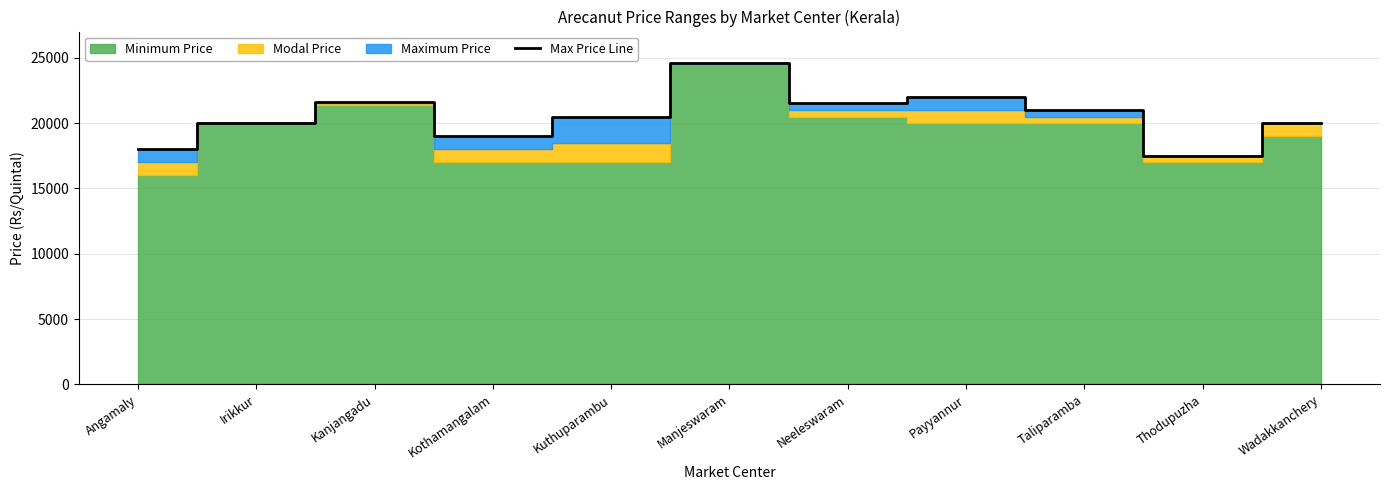

How many interior local valleys (lower than both neighbors) does the data have?

3